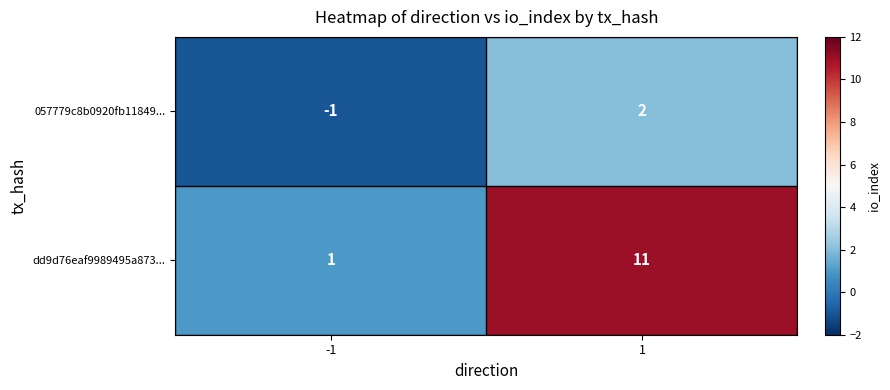

Is it true that dd9d76eaf9989495a873... equals 1 at -1?

True